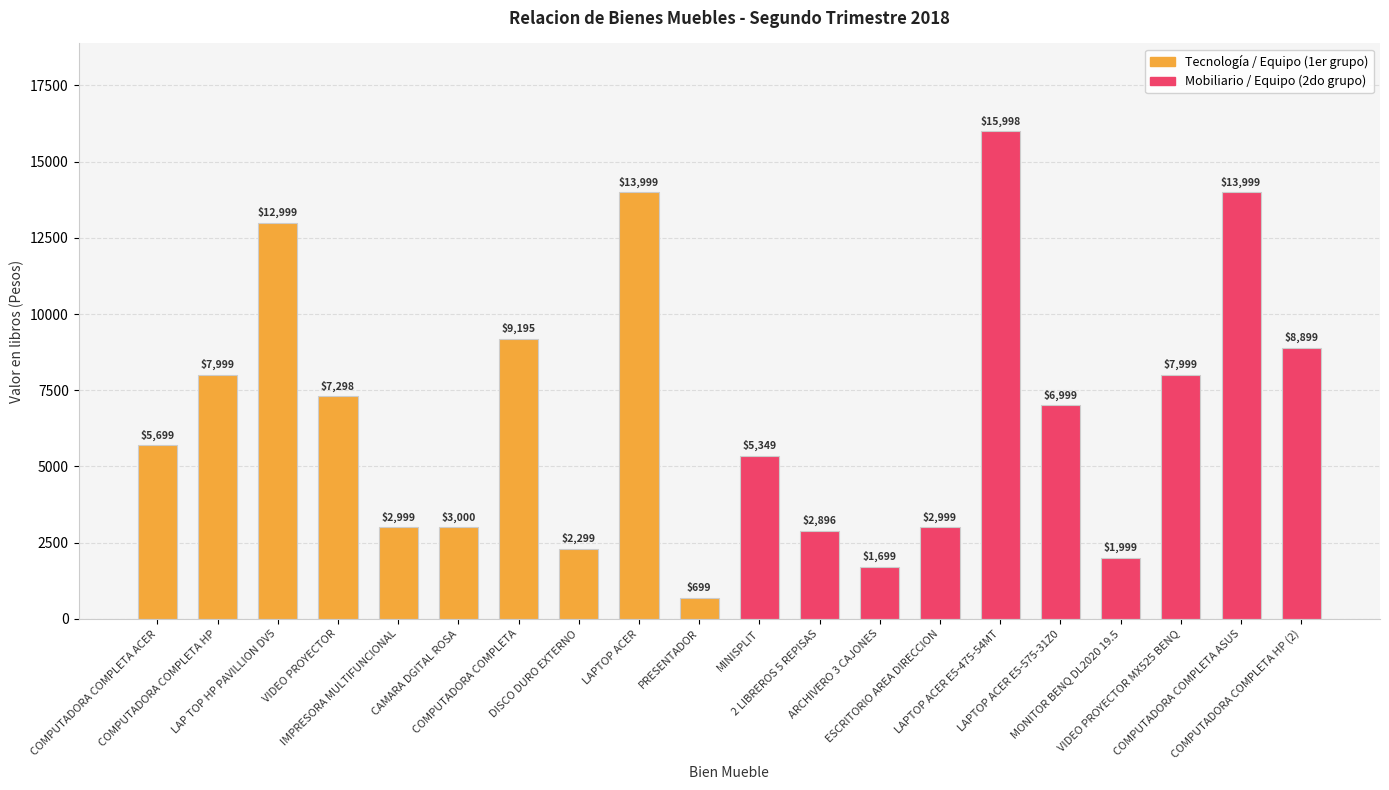

Read the value at LAPTOP ACER.

13999.0